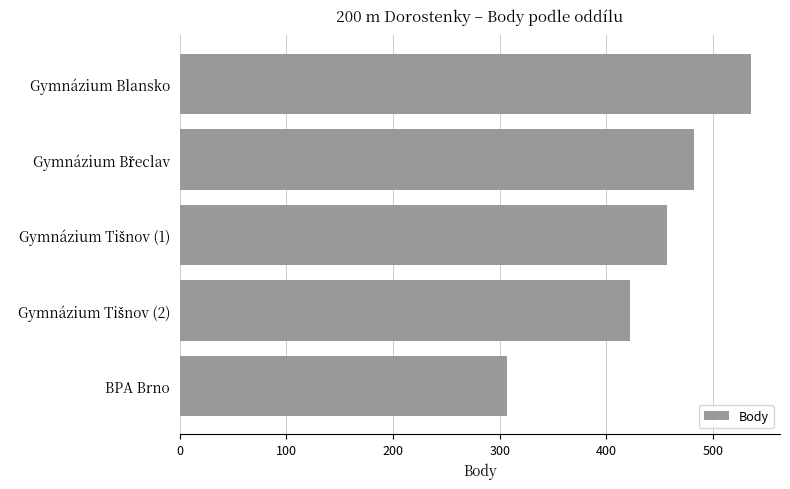

Is it true that the value at BPA Brno is 140?

False